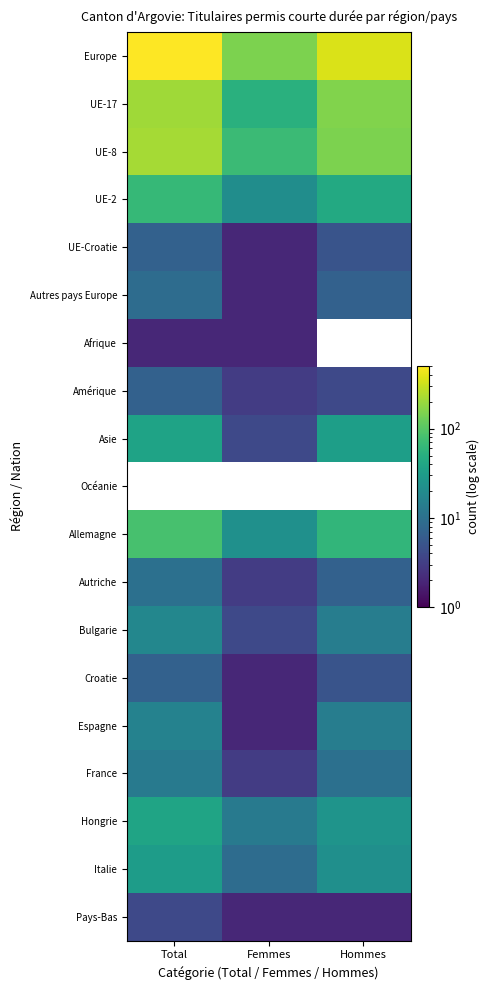

Which has a higher value, Femmes or Hommes?

Hommes